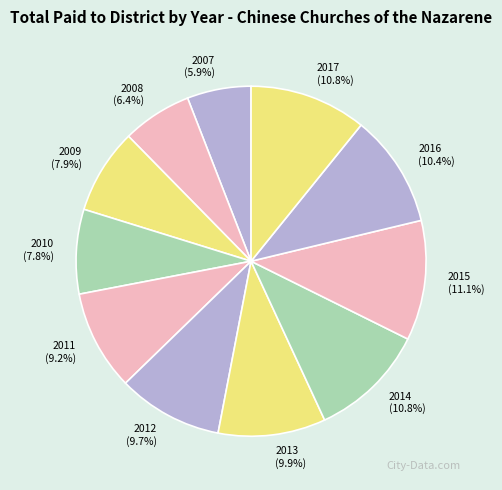

Do 2007 and 2008 together represent more than half of the pie?

No